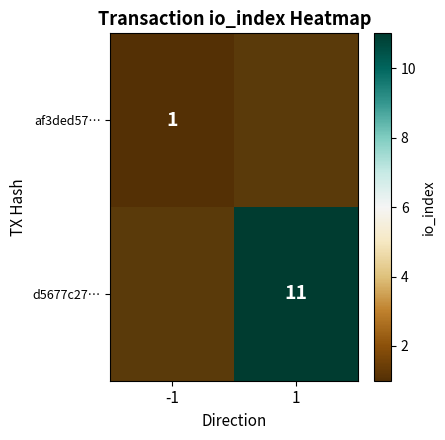

The d5677c27… series shows 11 at 1. True or false?

True